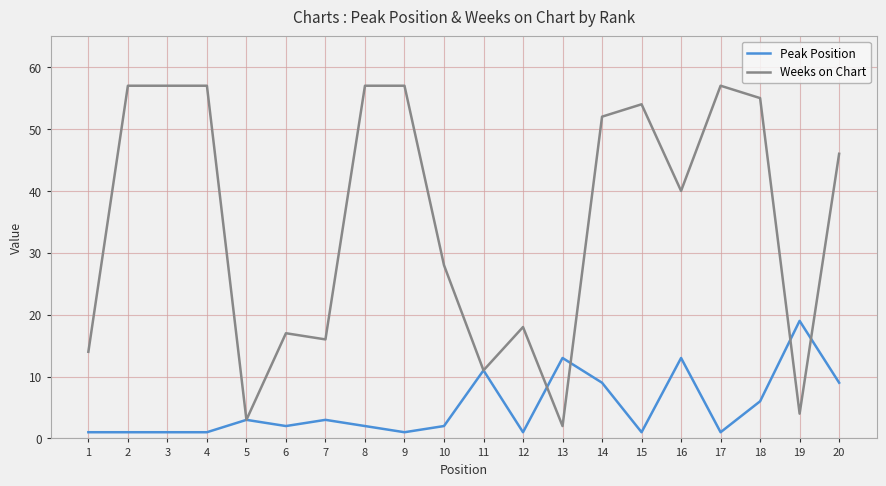

True or false: Weeks on Chart has more than 0 interior local peaks.

True